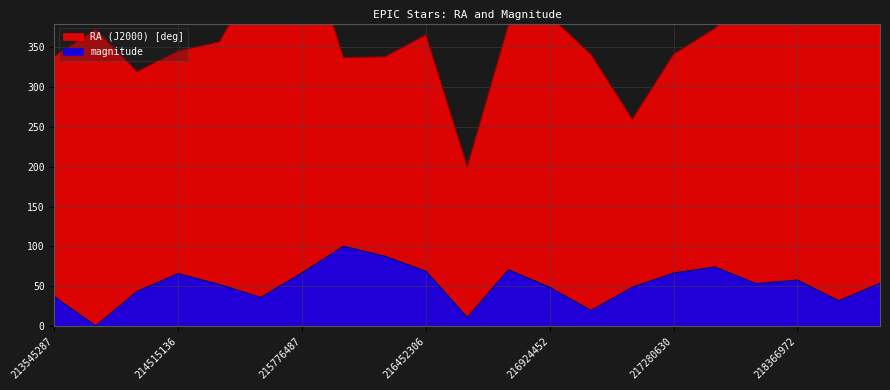

How many interior local peaks does the RA (J2000) [deg] series have?

5